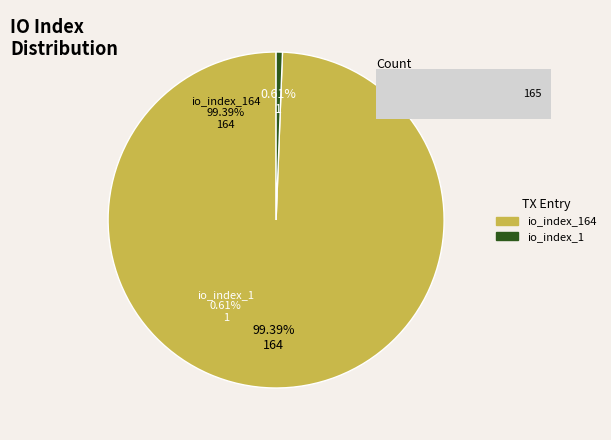

To the nearest percent, what is the difference between the tx_index_164 and io_index_1 slice percentages?

99%